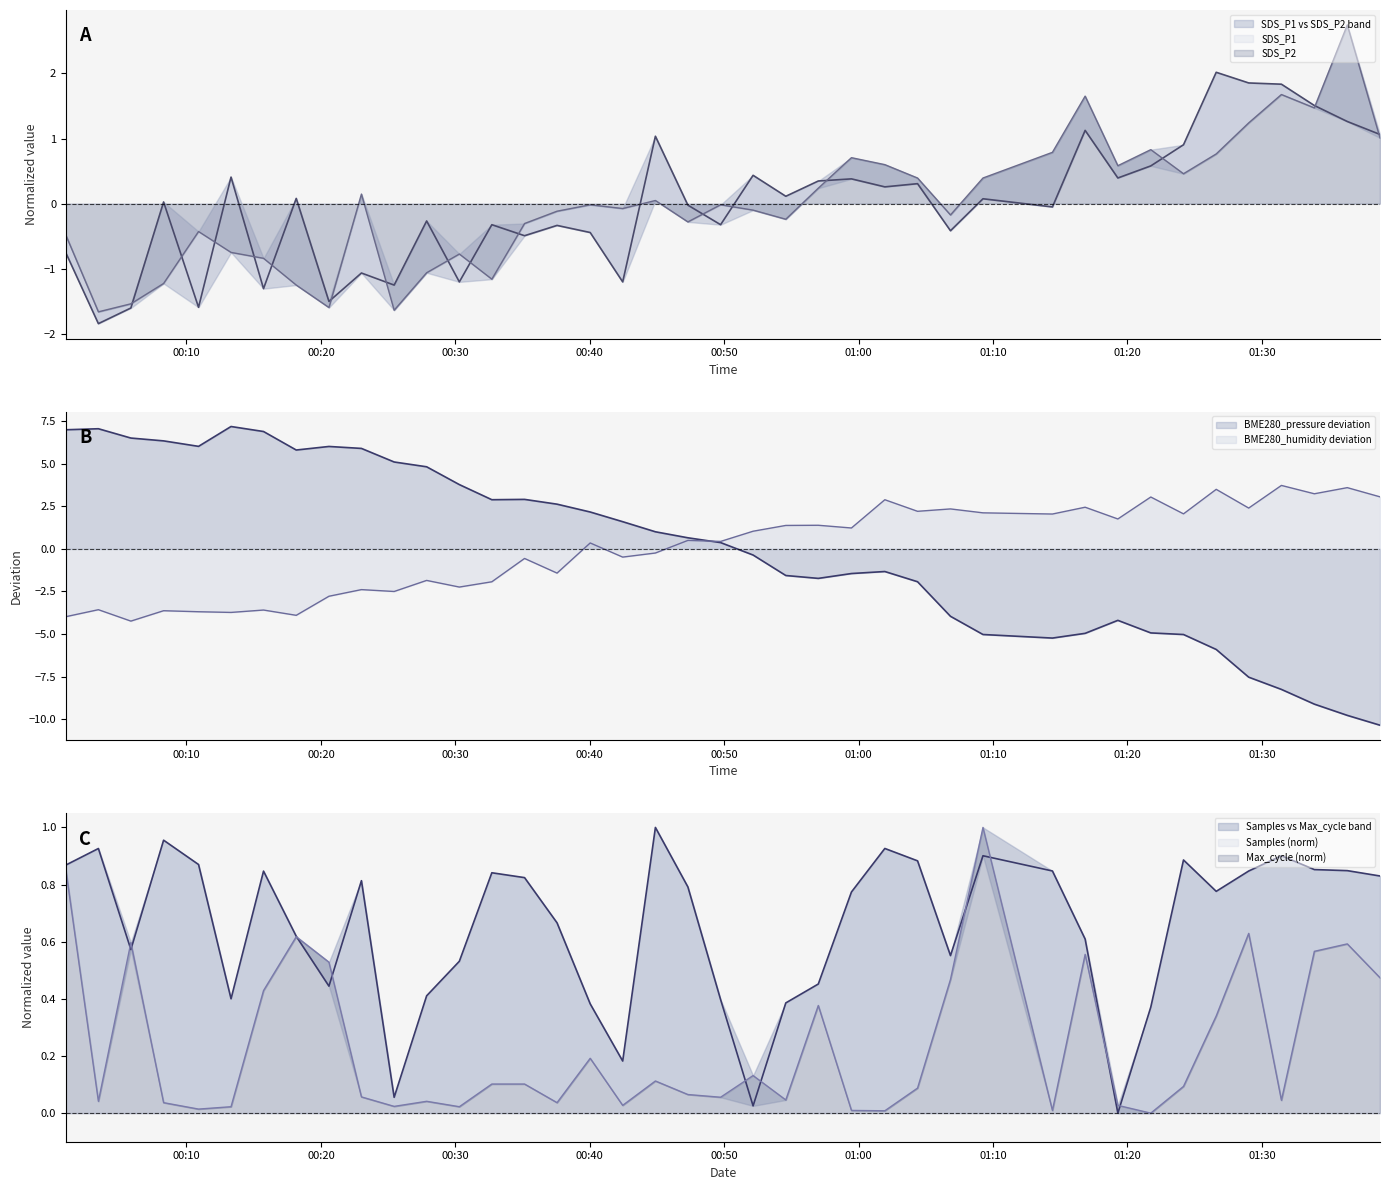

How many negative values does the SDS_P2 series have?

22